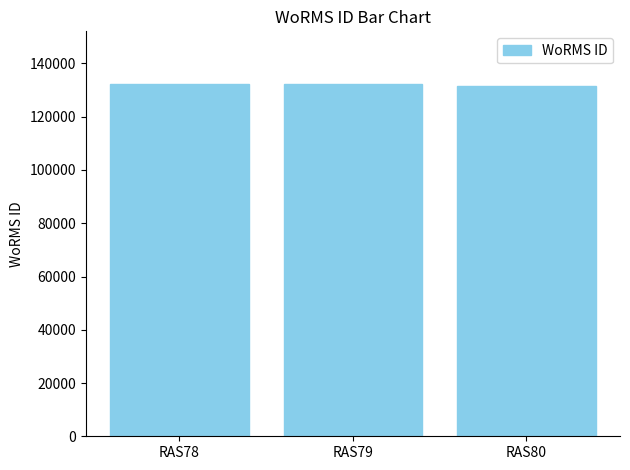

What is the average value?

132046